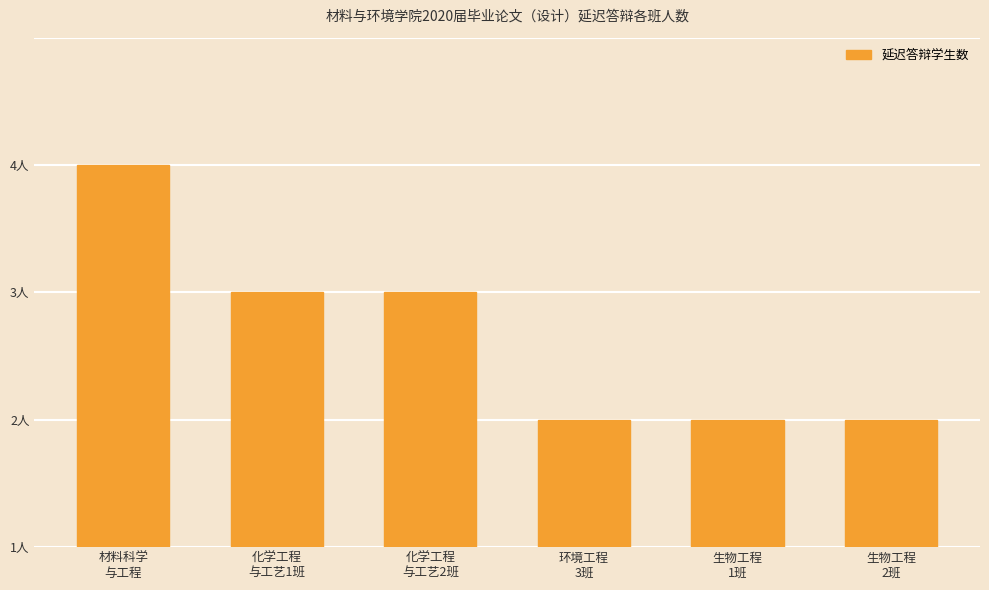

List the labels in order of value, smallest first.

环境工程
3班, 生物工程
1班, 生物工程
2班, 化学工程
与工艺1班, 化学工程
与工艺2班, 材料科学
与工程